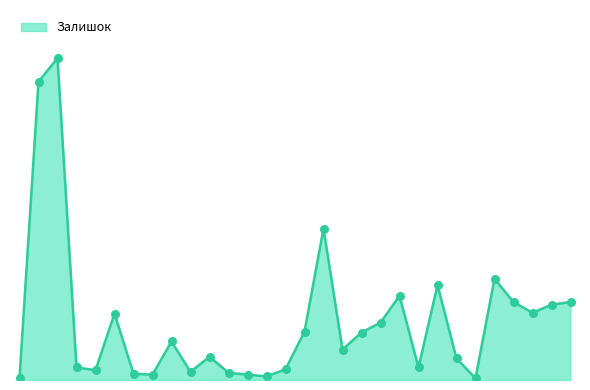

Does the chart have visible grid lines?

No